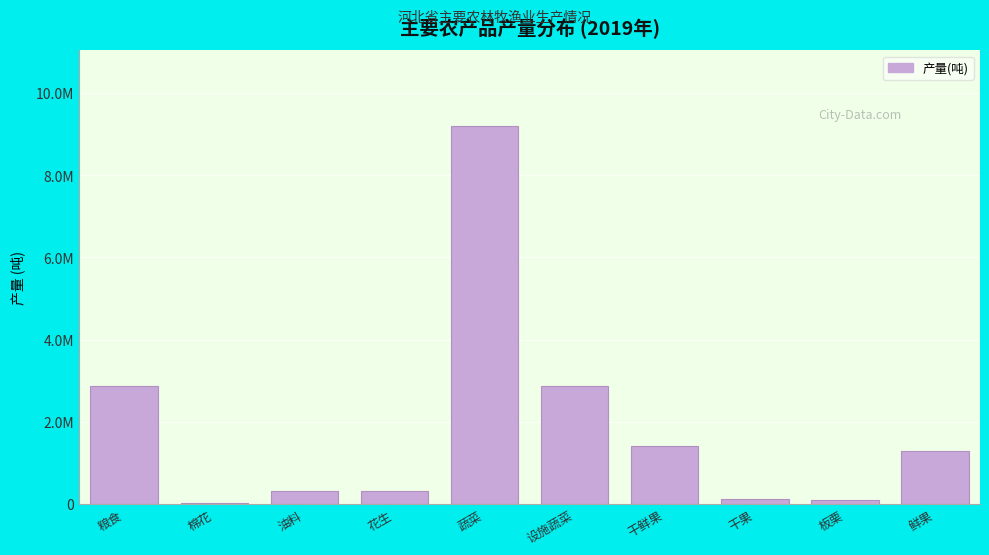

Are the bars horizontal?

No